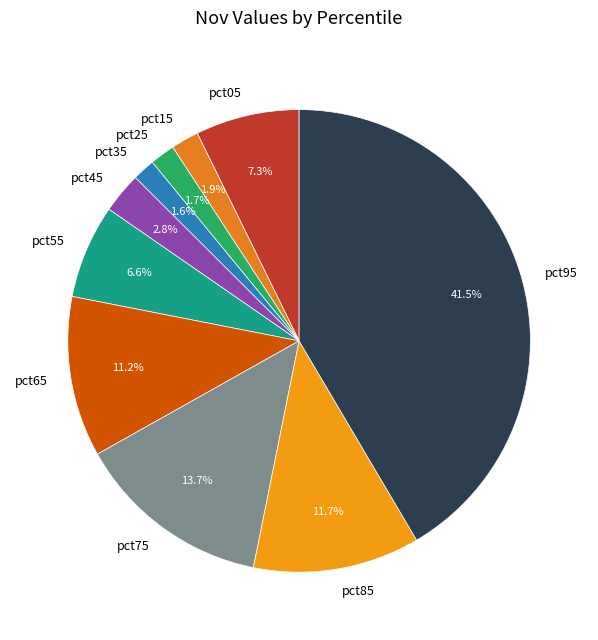

Does any single category account for the majority?

No